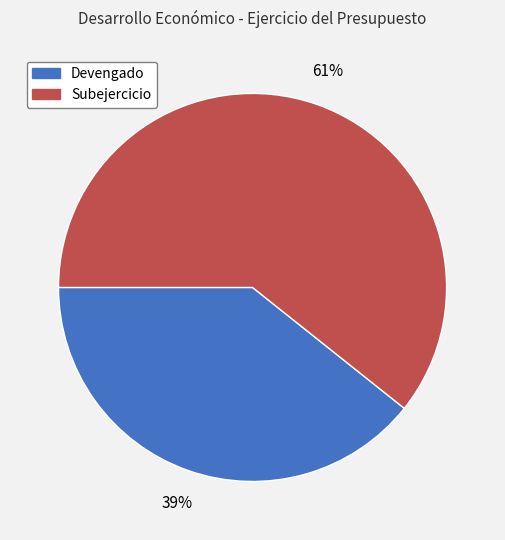

How many segments does this pie chart have?

2